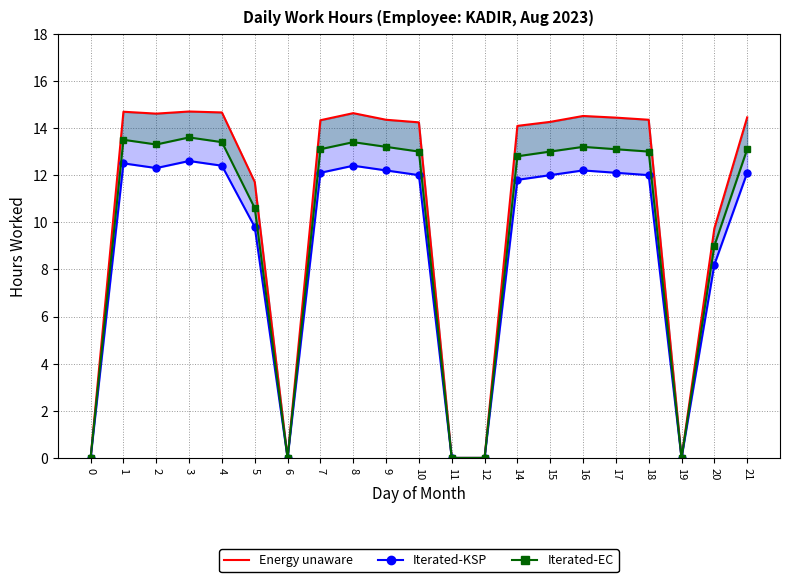

How many lines are shown in the chart?

3